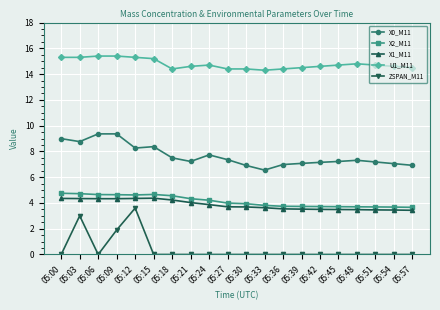

What is the maximum value for ZSPAN_M11?

3.6